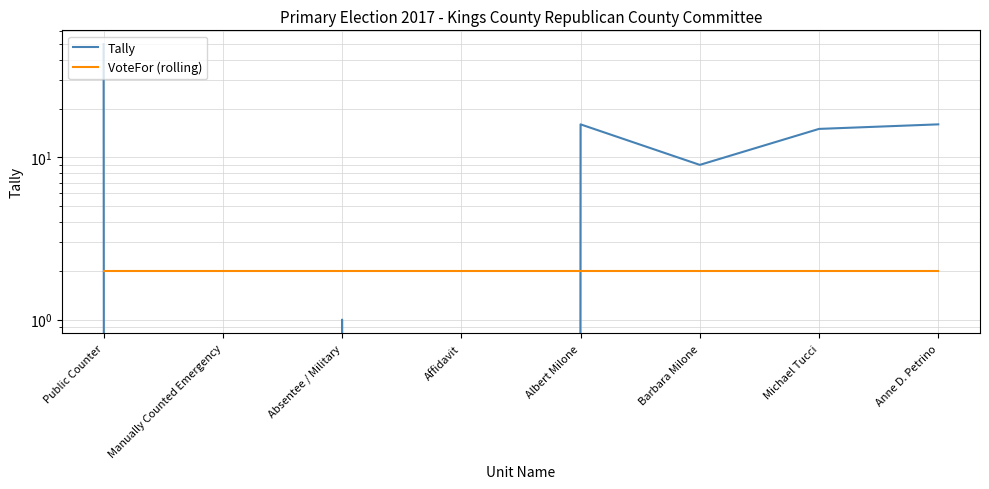

Reading left to right, what are all the values shown in this chart?

Tally: 50	0	1	0	16	9	15	16
VoteFor (rolling): 2	2	2	2	2	2	2	2